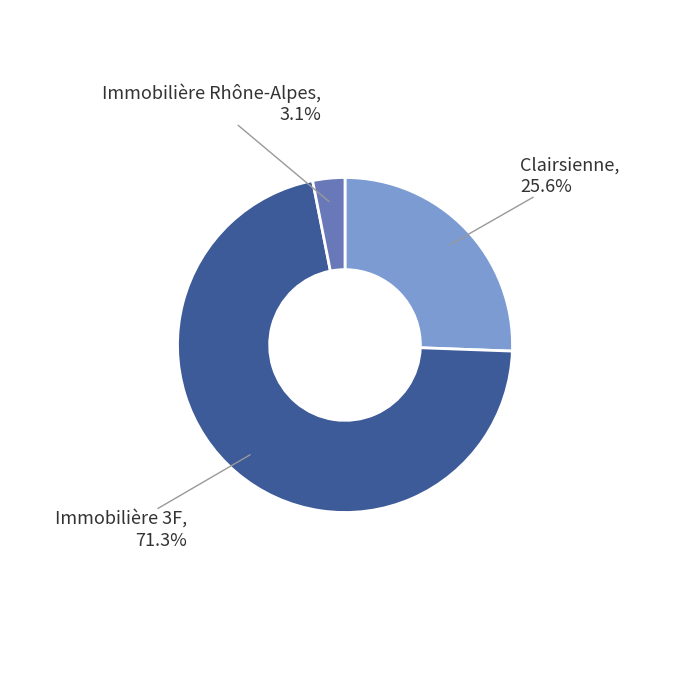

Is there a majority slice in this chart?

Yes